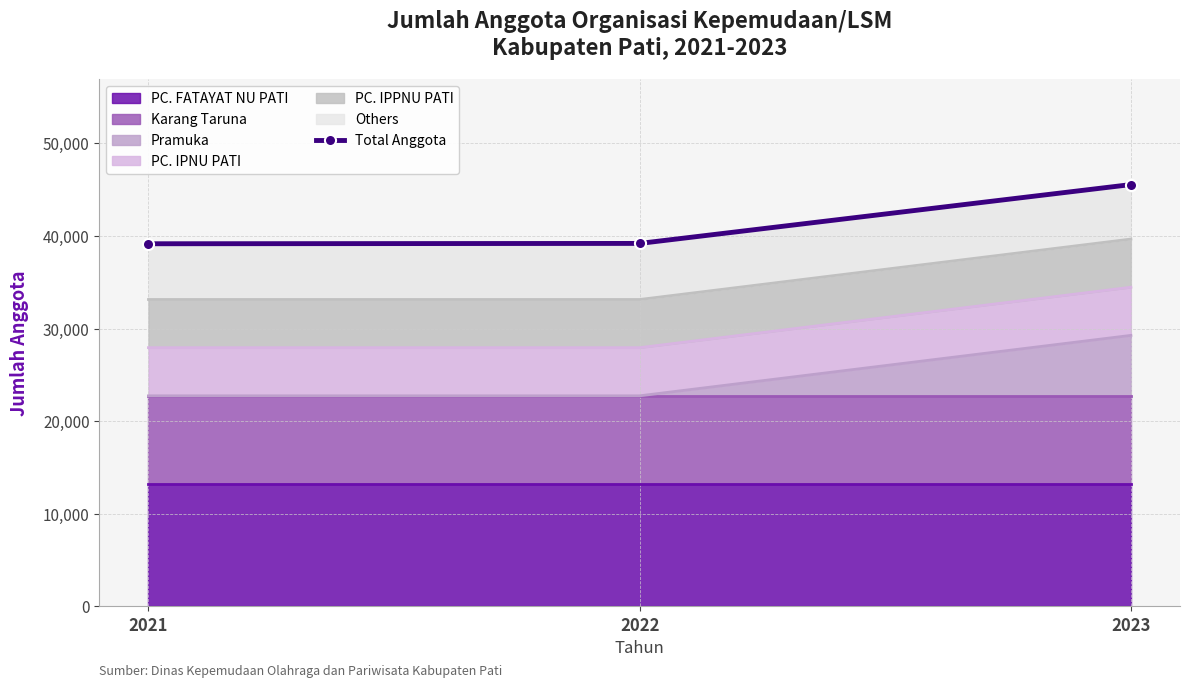

Approximately how many times larger is the value at 2023 compared to 2022?

1.2